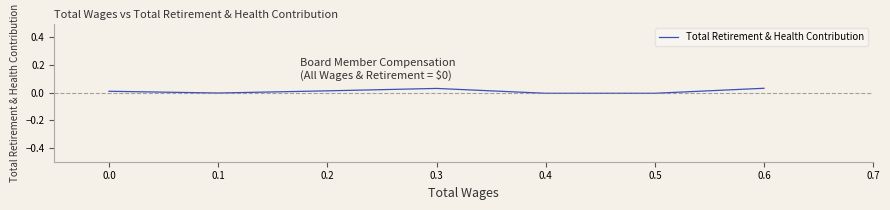

How many series are shown in this chart?

1